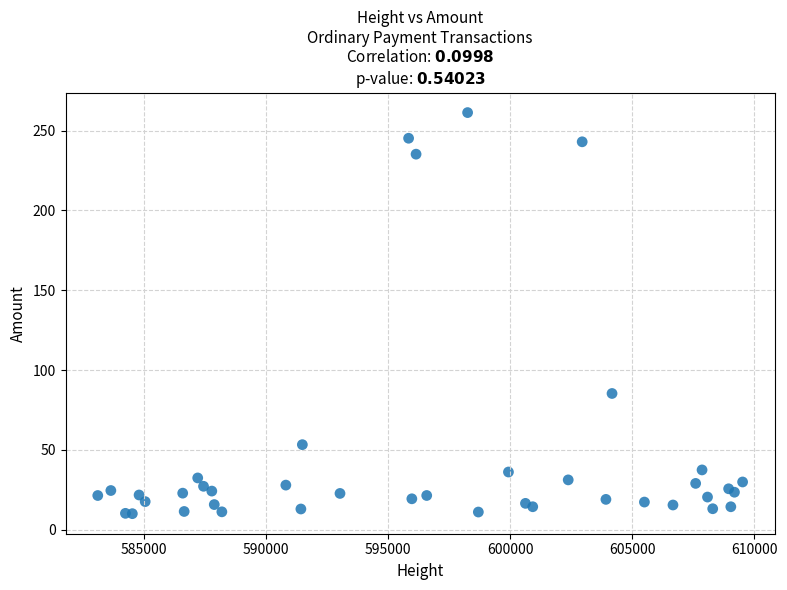

What Y value in the scatter plot is closest to 135?

85.3